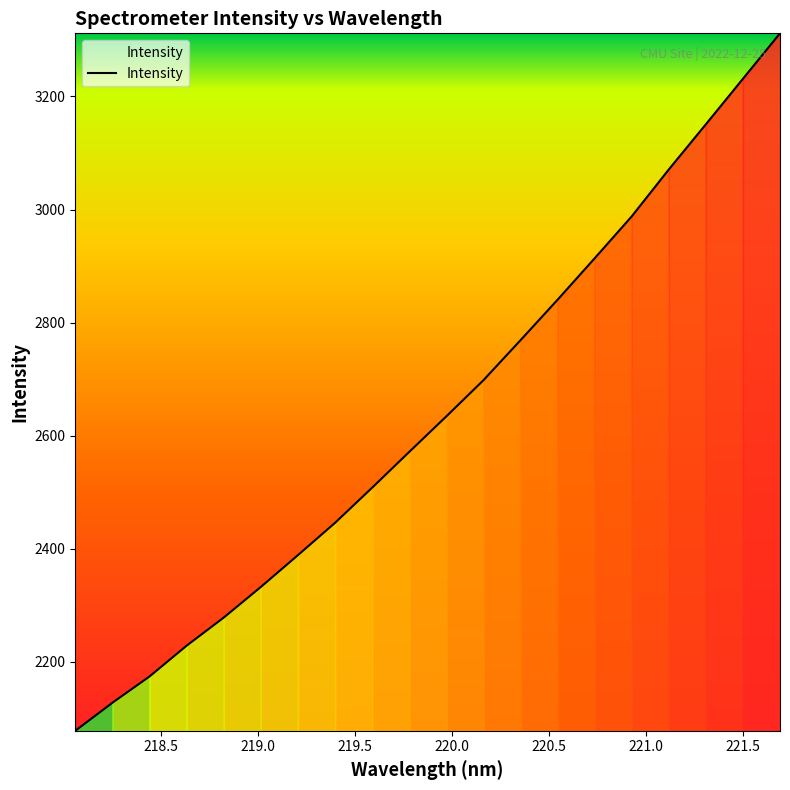

What is the difference between the maximum and minimum values?

1233.3